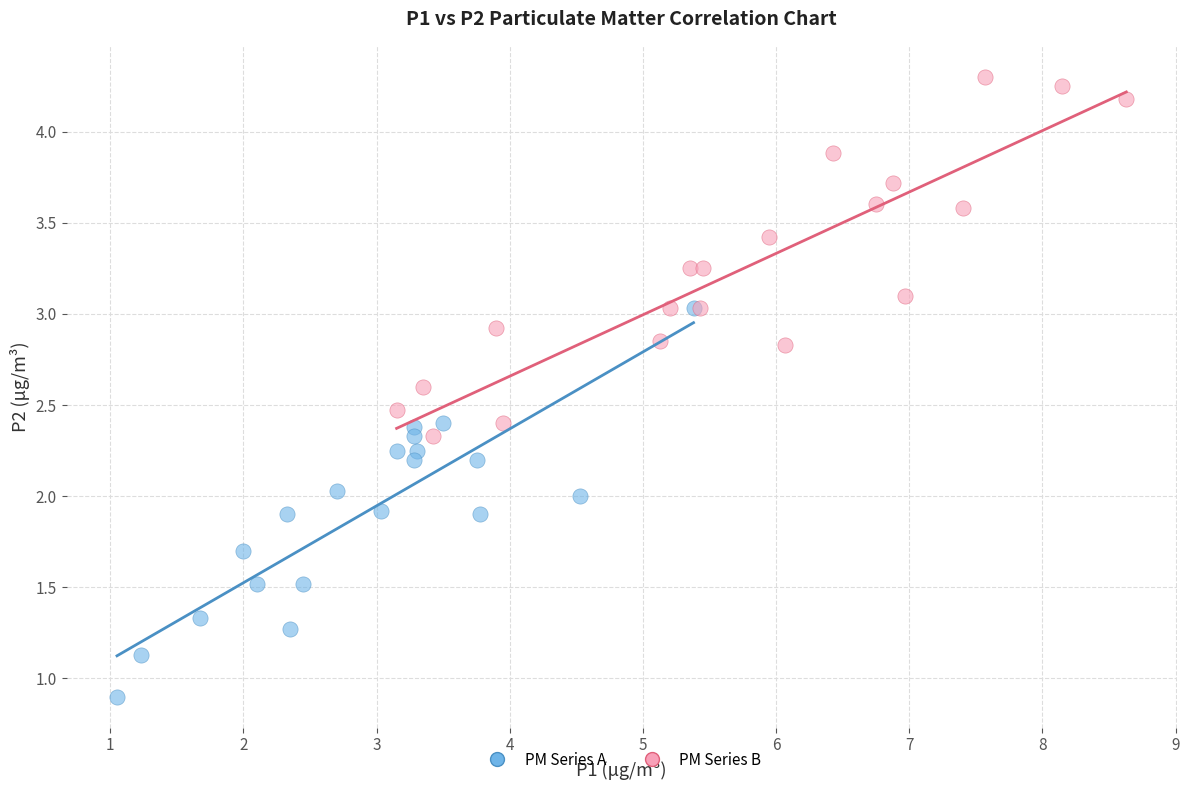

Which series reaches the maximum Y coordinate?

PM Series B